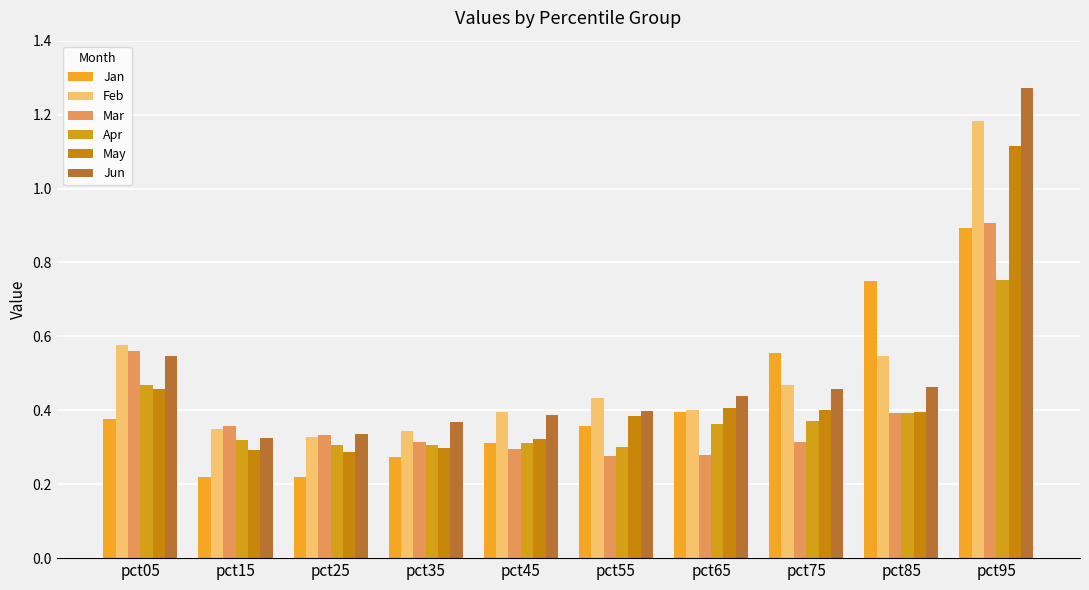

What is the total value across all series at pct95?

6.1